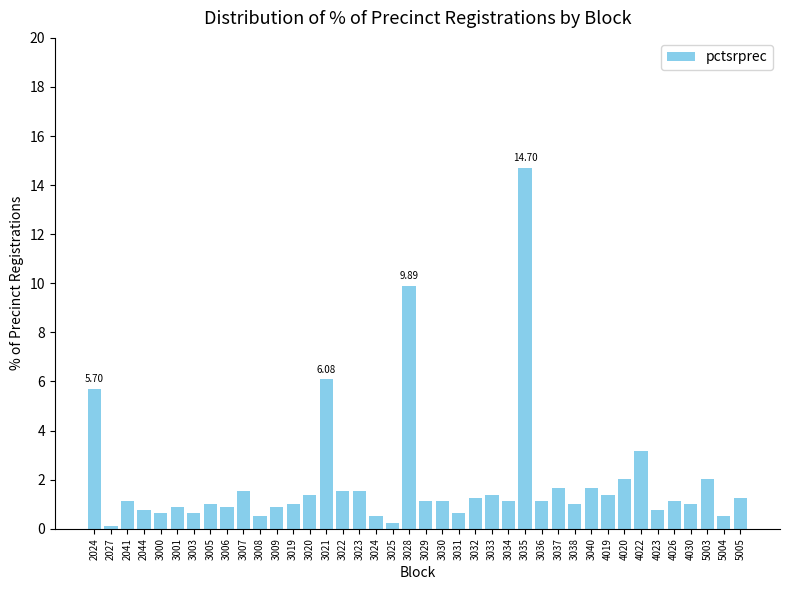

At which label is the value closest to 7?

3021